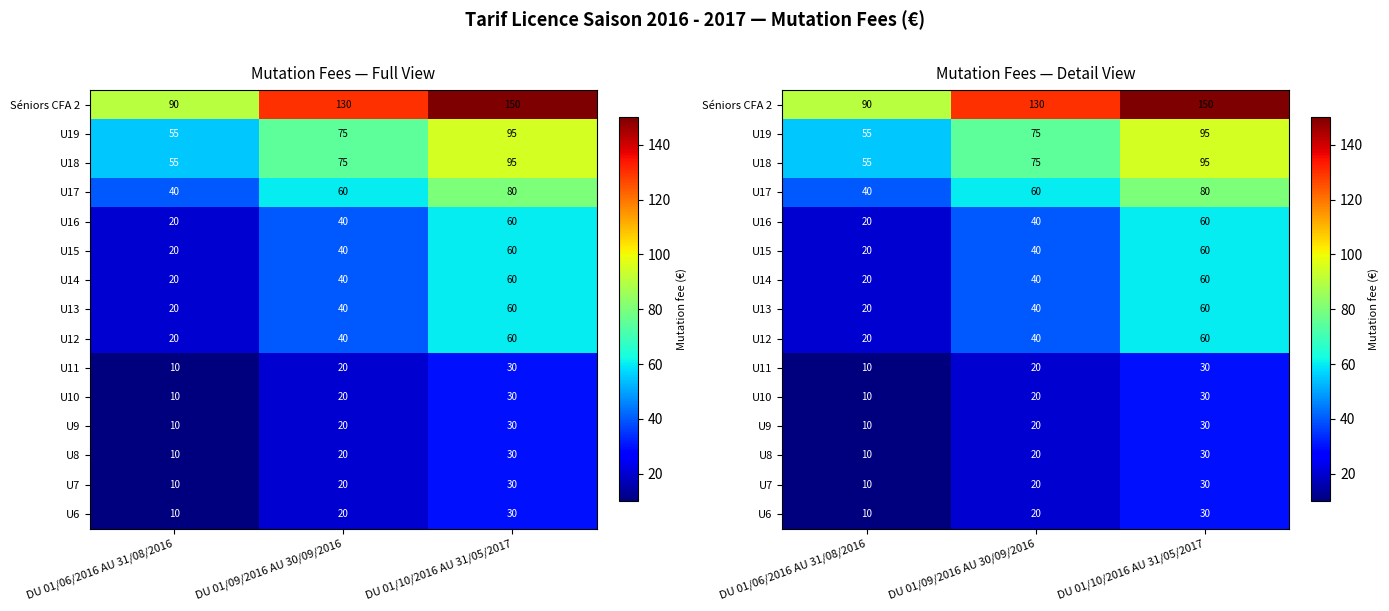

At DU 01/10/2016 AU 31/05/2017, list the series in order from largest to smallest.

Séniors CFA 2, U19, U18, U17, U16, U15, U14, U13, U12, U11, U10, U9, U8, U7, U6